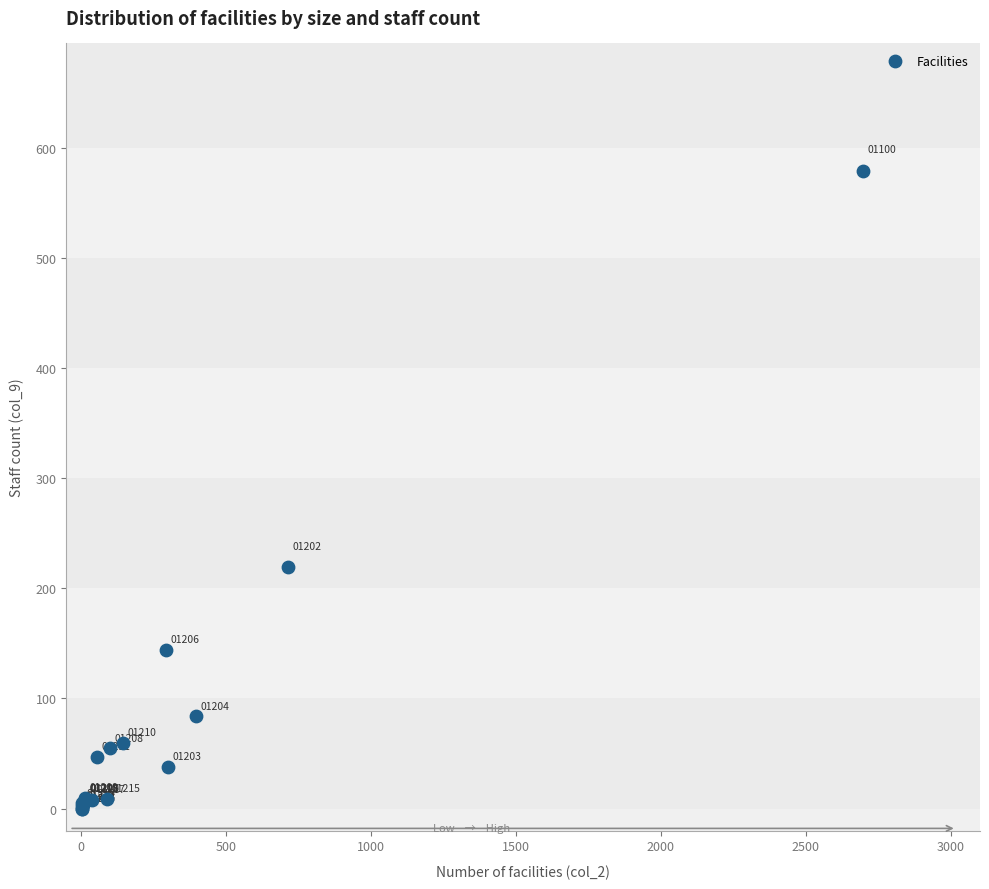

What Y value in the scatter plot is closest to 289?

219